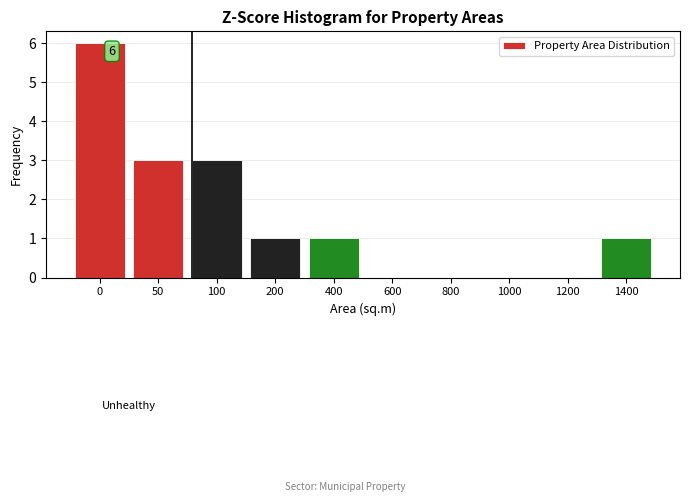

Reading left to right, list all the values displayed in this chart.

0=6	50=3	100=3	200=1	400=1	600=0	800=0	1000=0	1200=0	1400=1